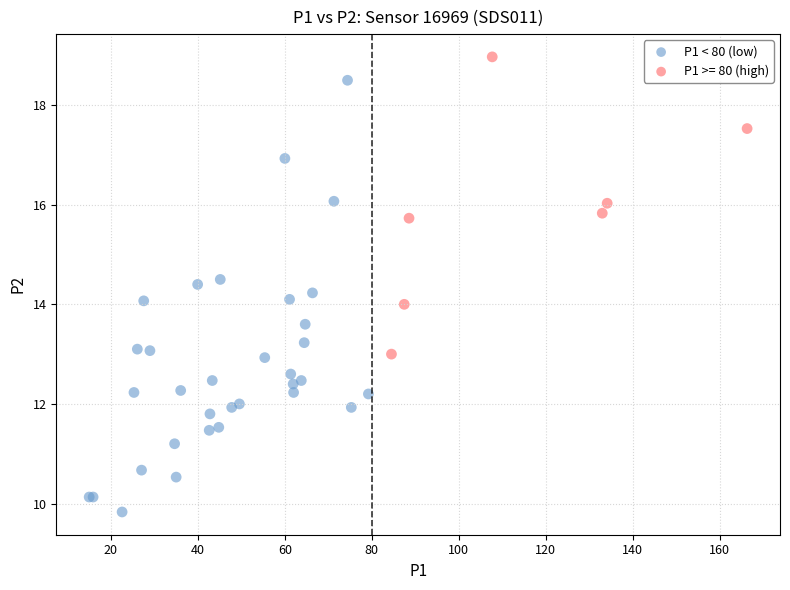

Which series contains the highest Y value?

P1 >= 80 (high)